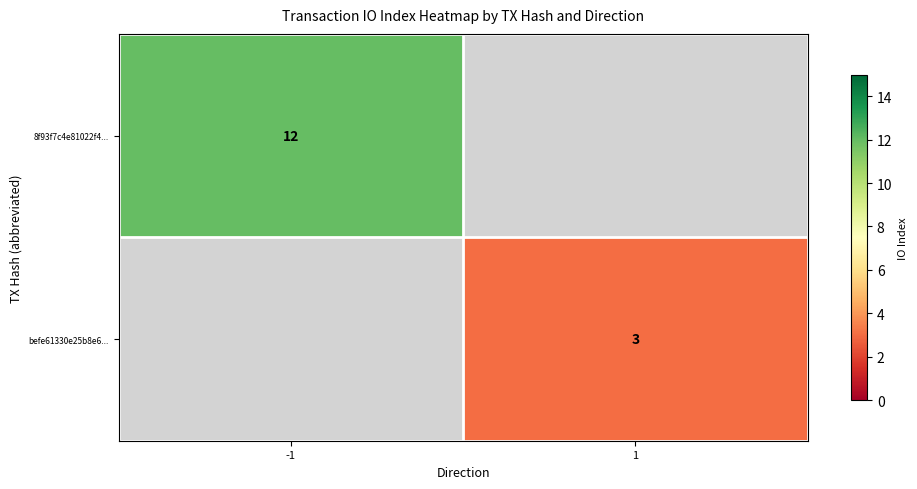

Which label corresponds to the largest value in the chart?

-1